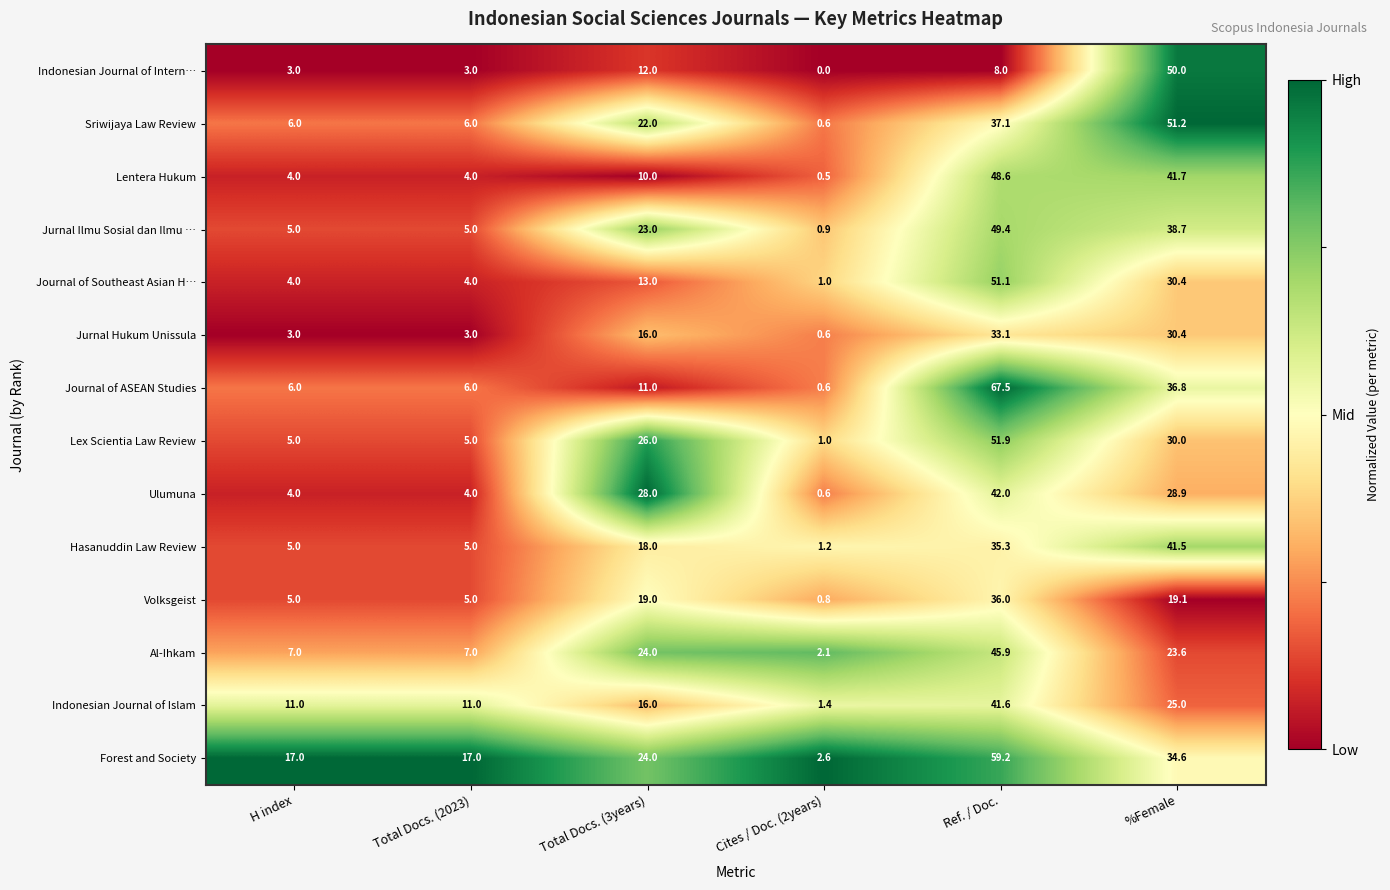

List the series in order of their peak value, highest first.

Journal of ASEAN Studies, Forest and Society, Lex Scientia Law Review, Sriwijaya Law Review, Journal of Southeast Asian H…, Indonesian Journal of Intern…, Jurnal Ilmu Sosial dan Ilmu …, Lentera Hukum, Al-Ihkam, Ulumuna, Indonesian Journal of Islam, Hasanuddin Law Review, Volksgeist, Jurnal Hukum Unissula